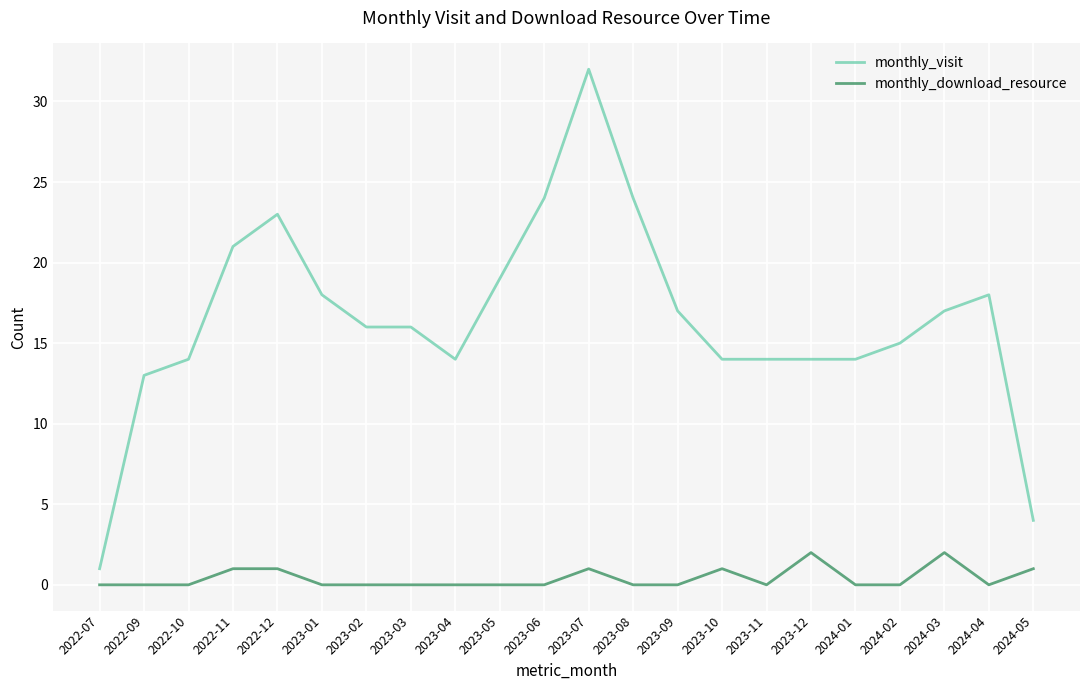

Which series changed the most between 2022-12 and 2024-05?

monthly_visit